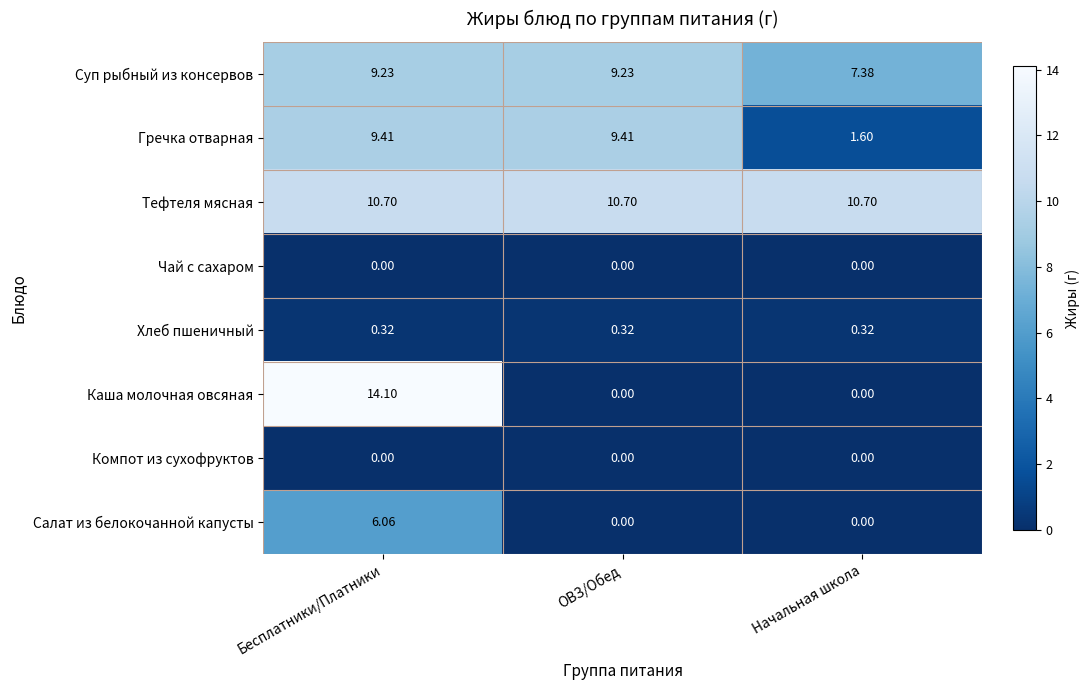

At which category is the sum across all series the highest?

Бесплатники/Платники